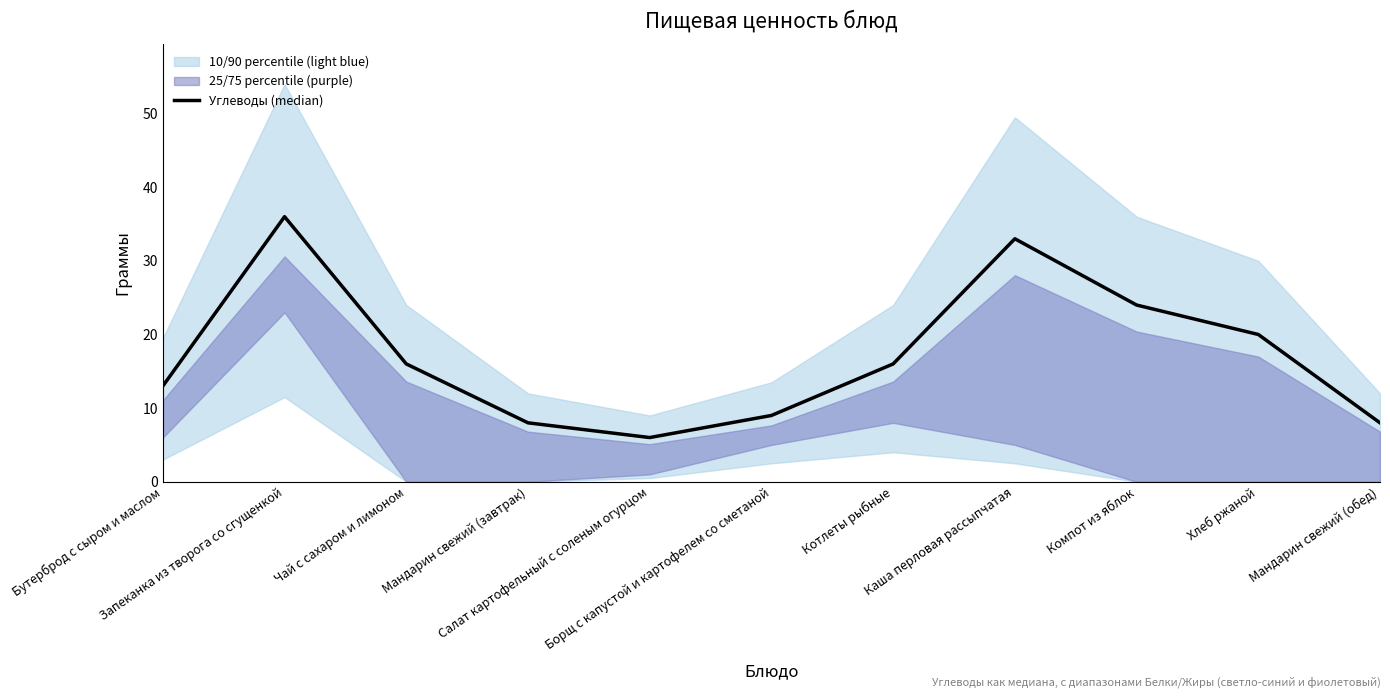

Reading left to right, extract all data points from this chart.

13	36	16	8	6	9	16	33	24	20	8